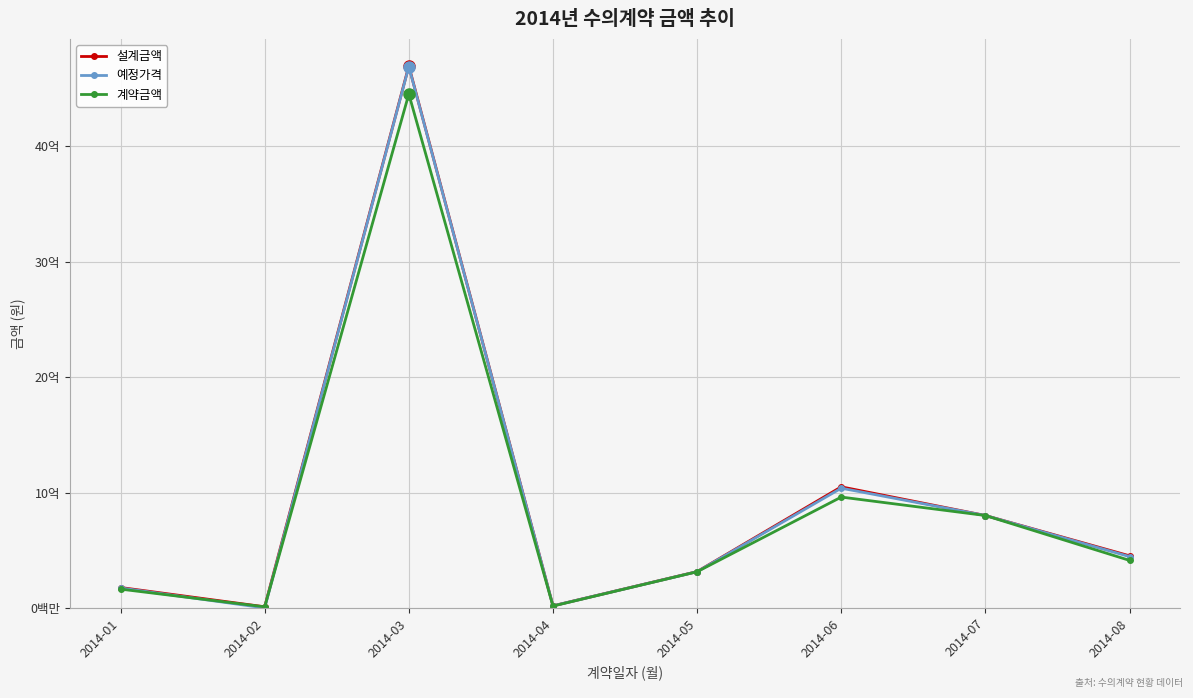

What is the value of the 예정가격 point at the 5th from the left?

314000000